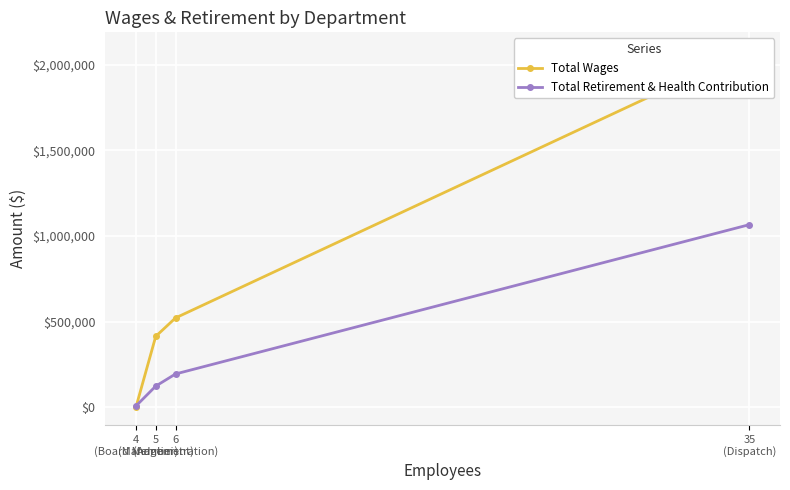

What is the sum of all Total Wages values?

3019169